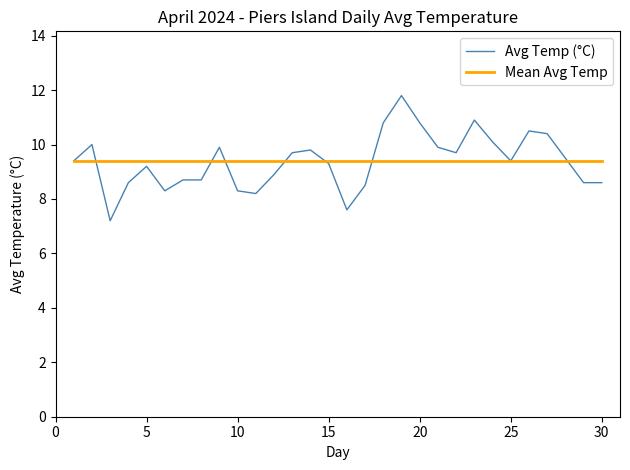

What is the highest value of the Mean Avg Temp series?

9.4